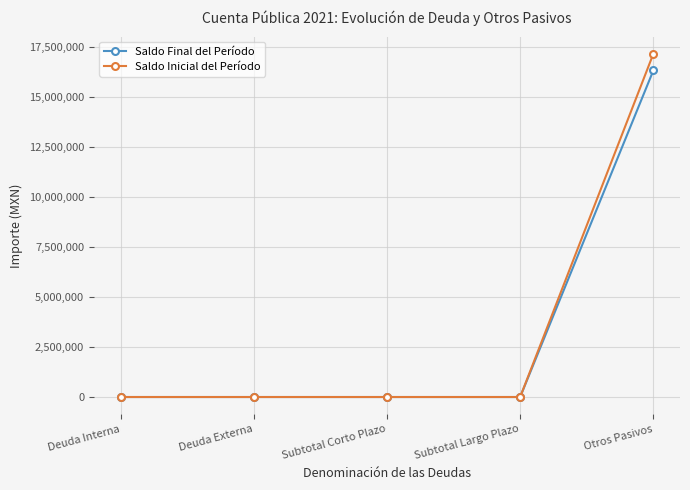

At how many categories does at least one series exceed 15714763?

1